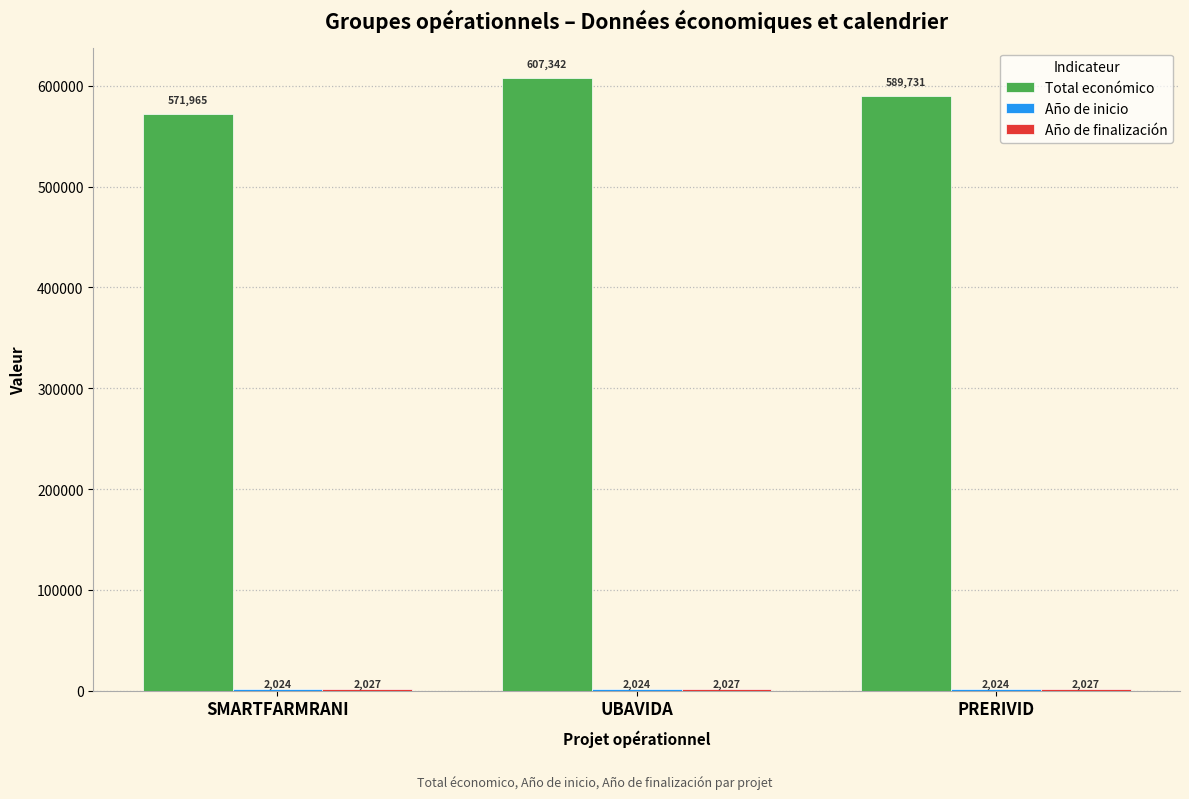

At which category is the sum across all series the highest?

UBAVIDA